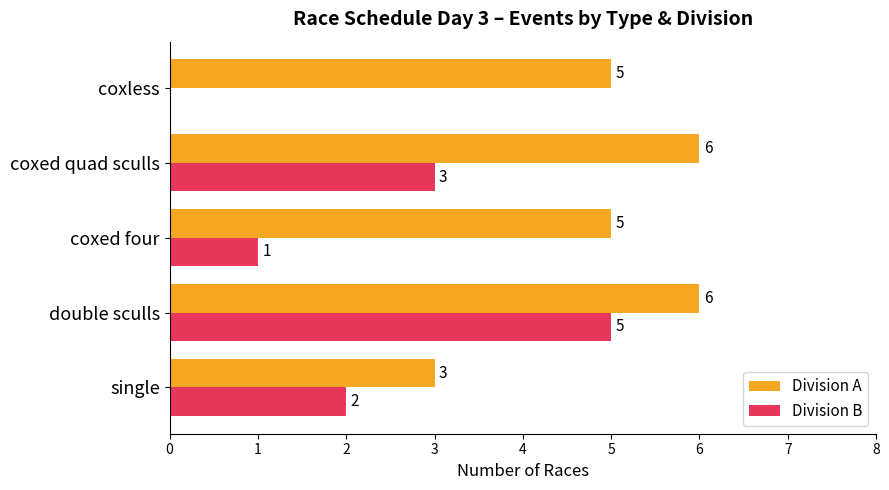

True or false: Division B has a value of 3 at double sculls.

False